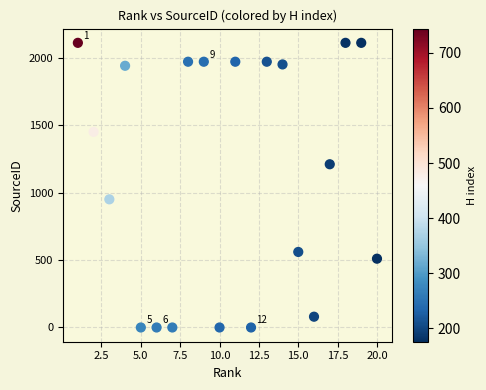

What is the range of X values (max minus min)?

19.0